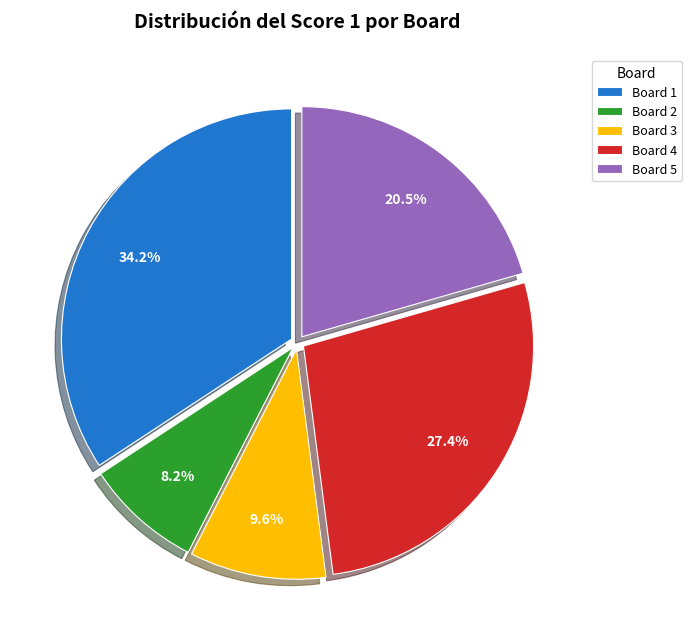

To the nearest percent, what percentage of the pie is Board 1?

34%